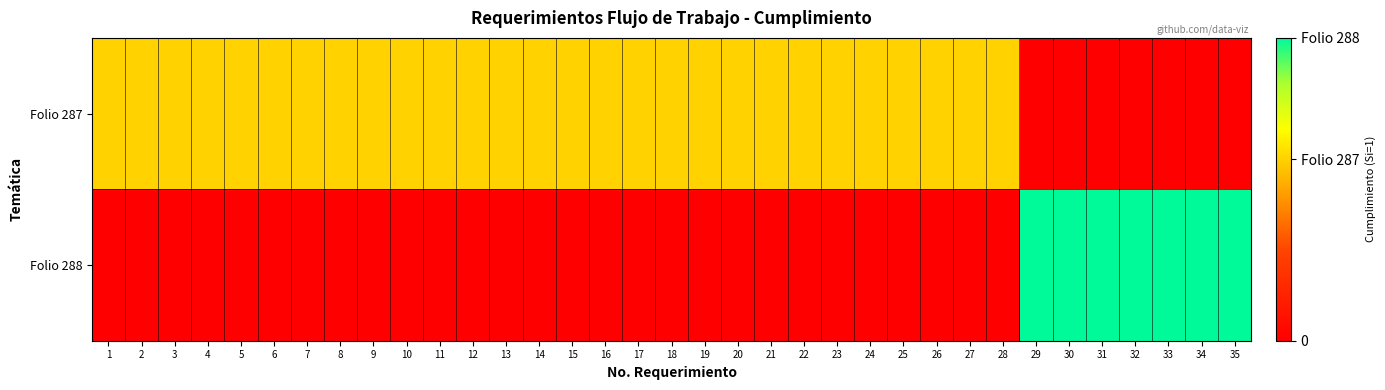

What is the spread (max minus min) of values at 5?

0.6